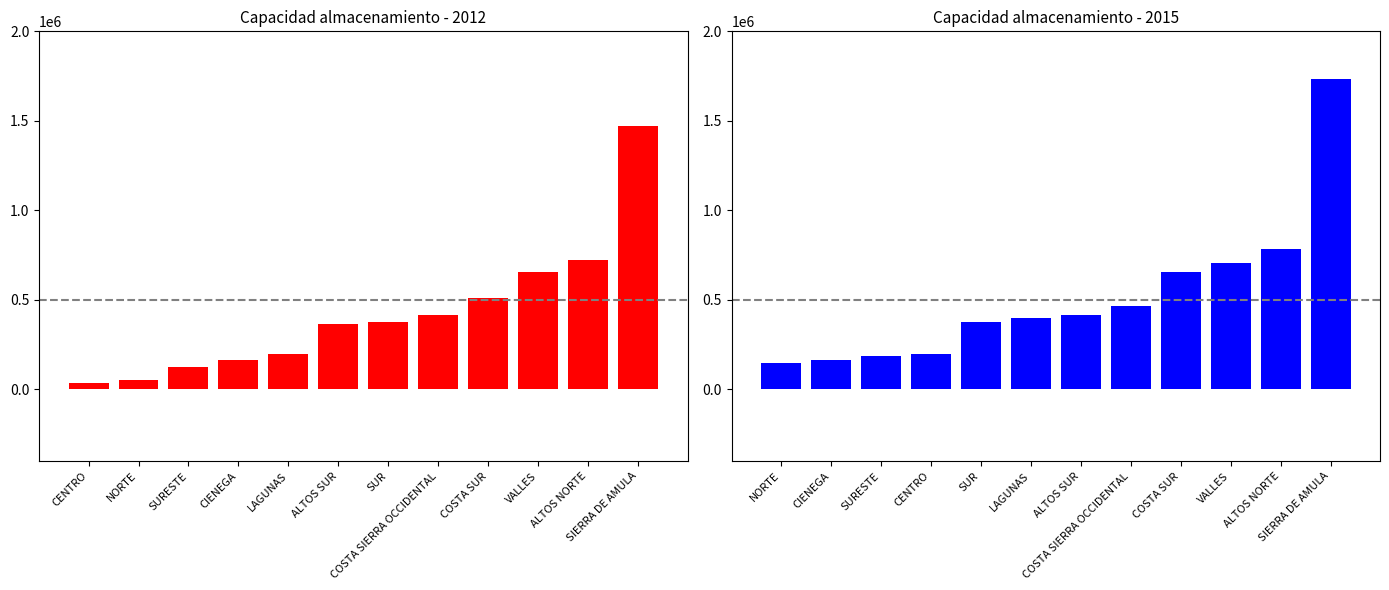

The value of col_9 at SUR is 111610.7. True or false?

False